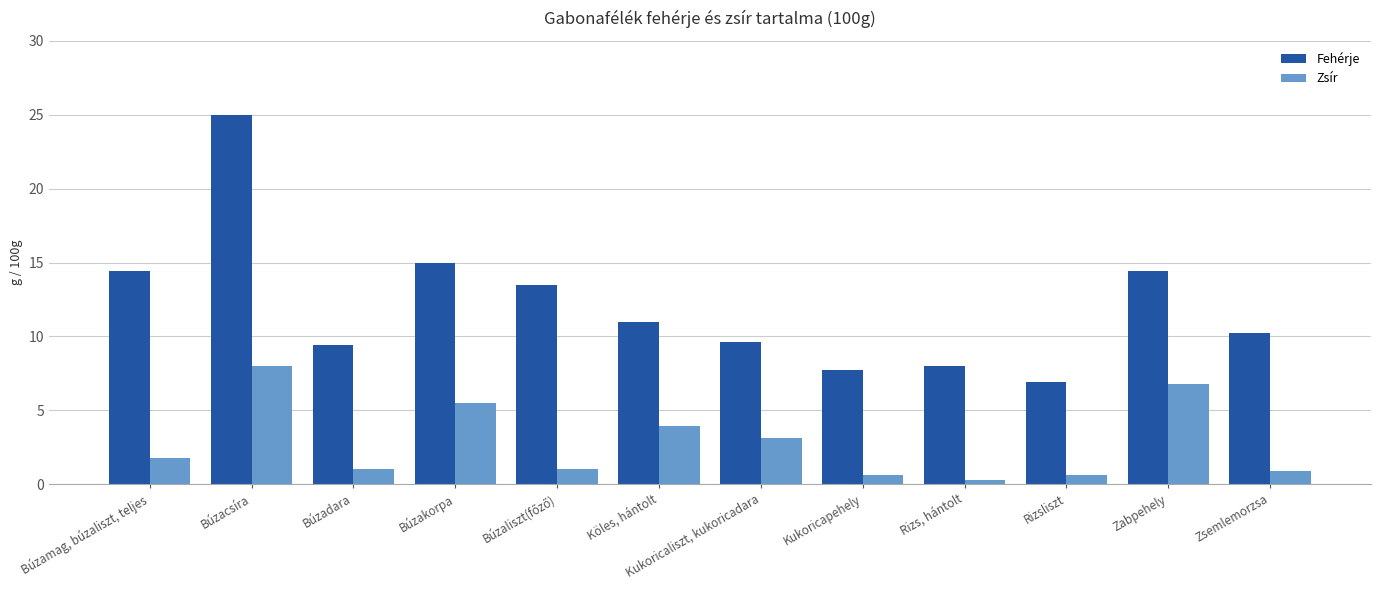

What are all the series names shown in the legend?

Fehérje, Zsír